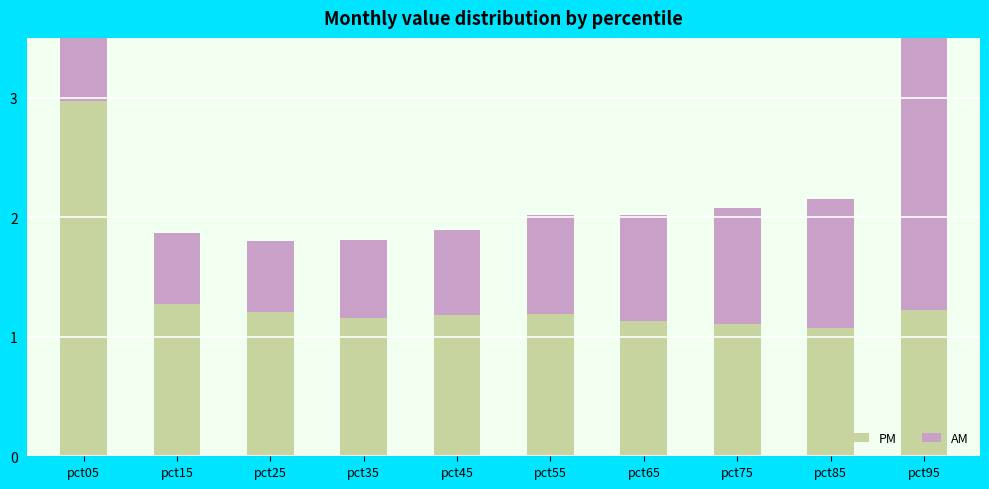

List the series in order of their overall mean, lowest first.

AM, PM